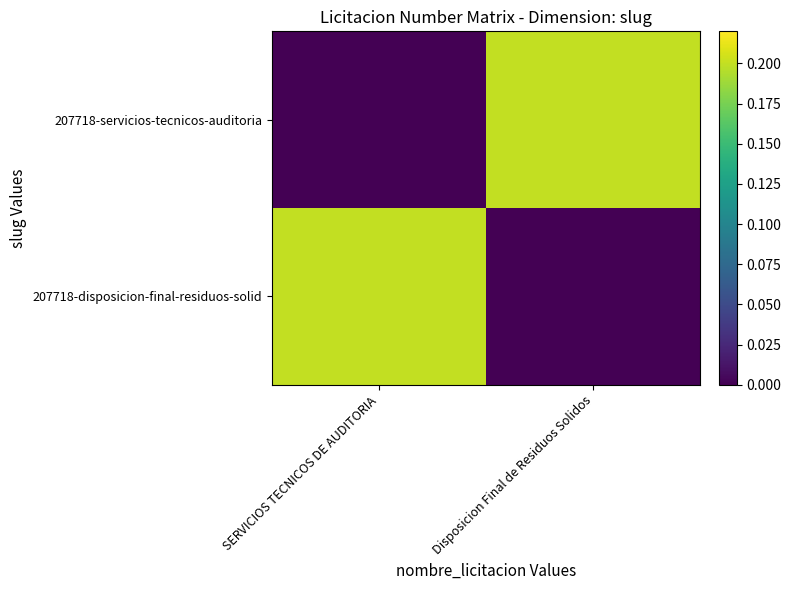

Reading left to right, list all the values displayed in this chart.

207718-servicios-tecnicos-auditoria: SERVICIOS TECNICOS DE AUDITORIA=0.0	Disposicion Final de Residuos Solidos=0.2
207718-disposicion-final-residuos-solid: SERVICIOS TECNICOS DE AUDITORIA=0.2	Disposicion Final de Residuos Solidos=0.0